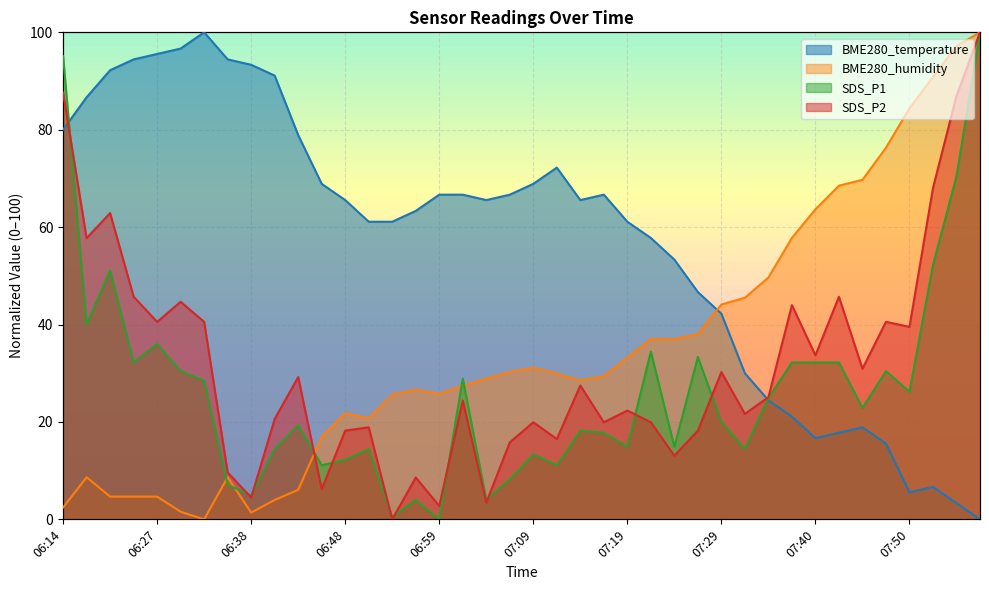

Between 06:59 and 07:42, which series saw the biggest shift?

BME280_temperature